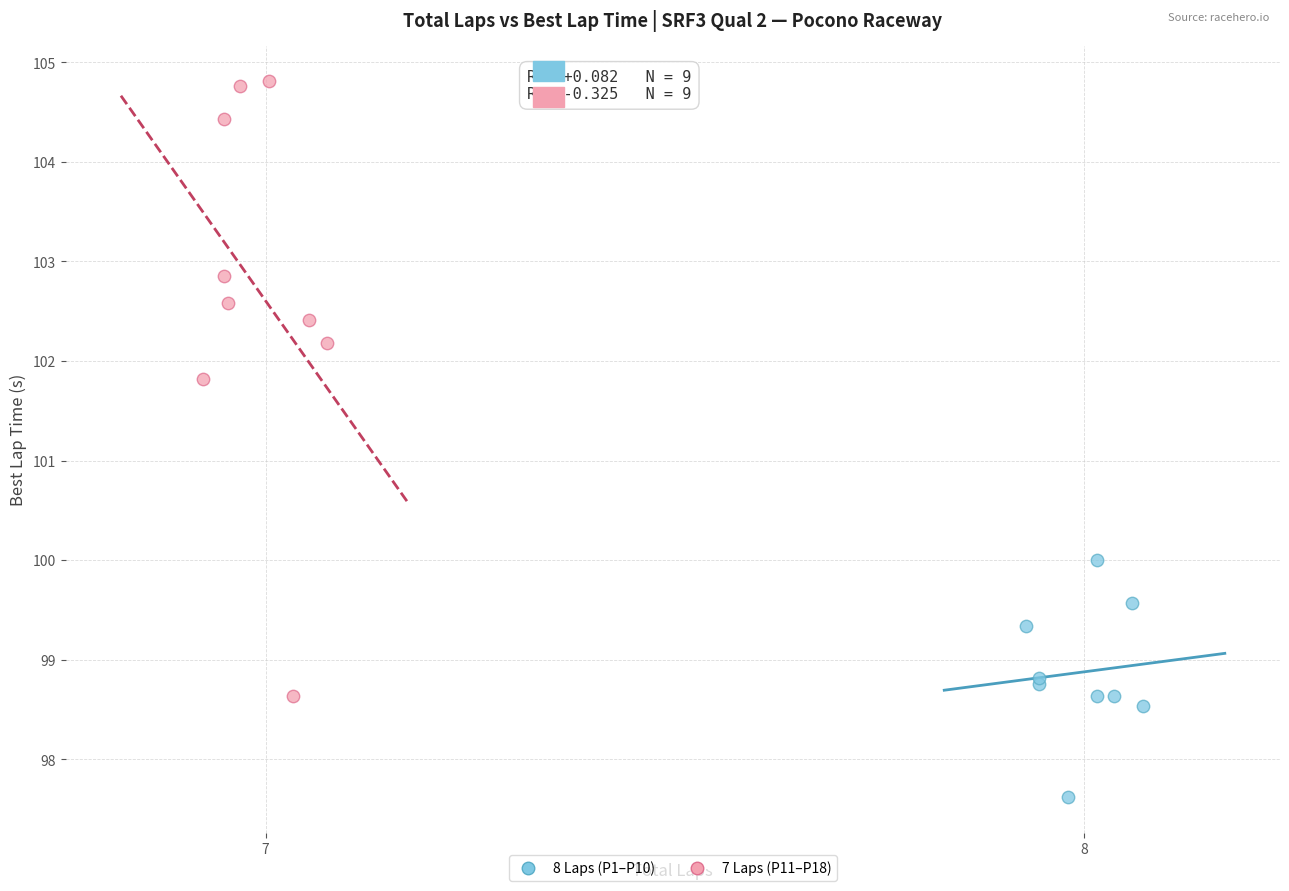

Which series has the widest spread of Y values?

7 Laps (P11–P18)